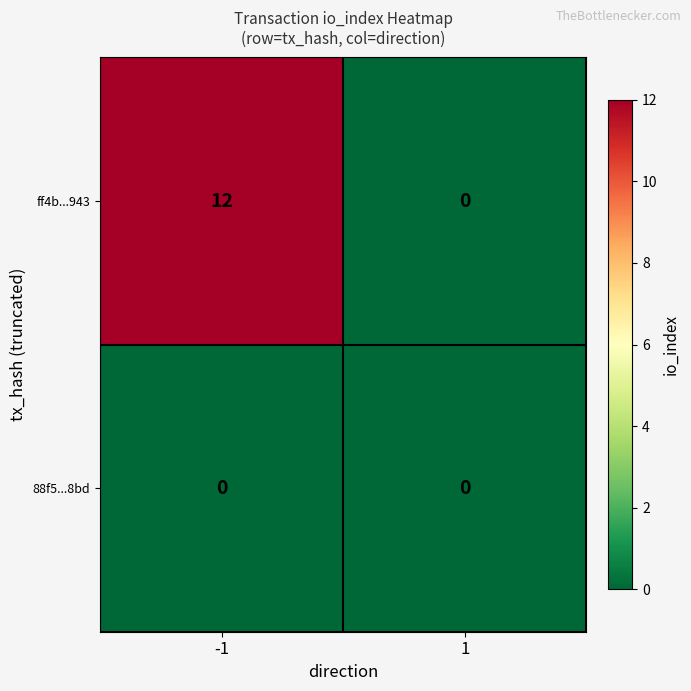

Rank the series by their maximum value, from lowest to highest.

88f5...8bd, ff4b...943